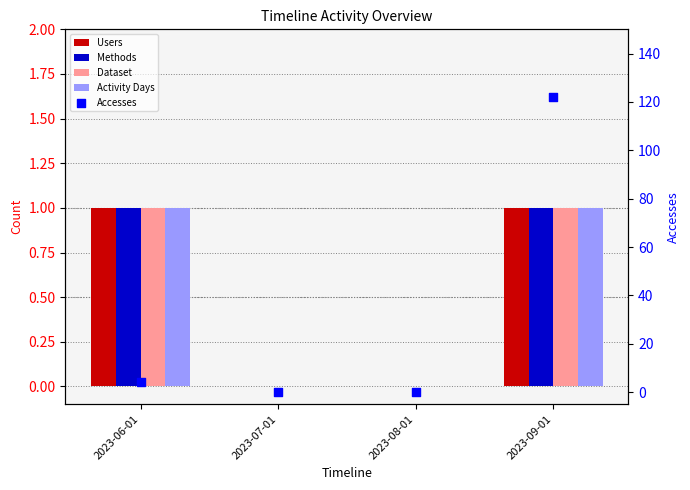

Which series has the largest total across all categories?

Accesses